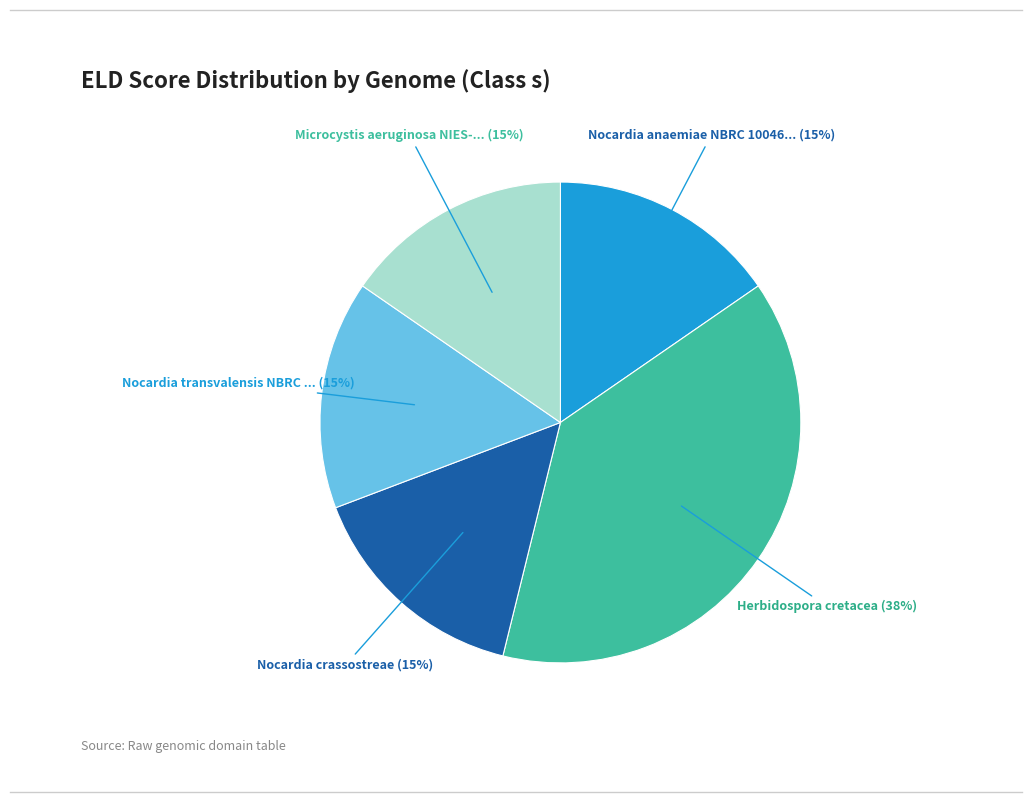

To the nearest percent, what is the average slice percentage?

20%